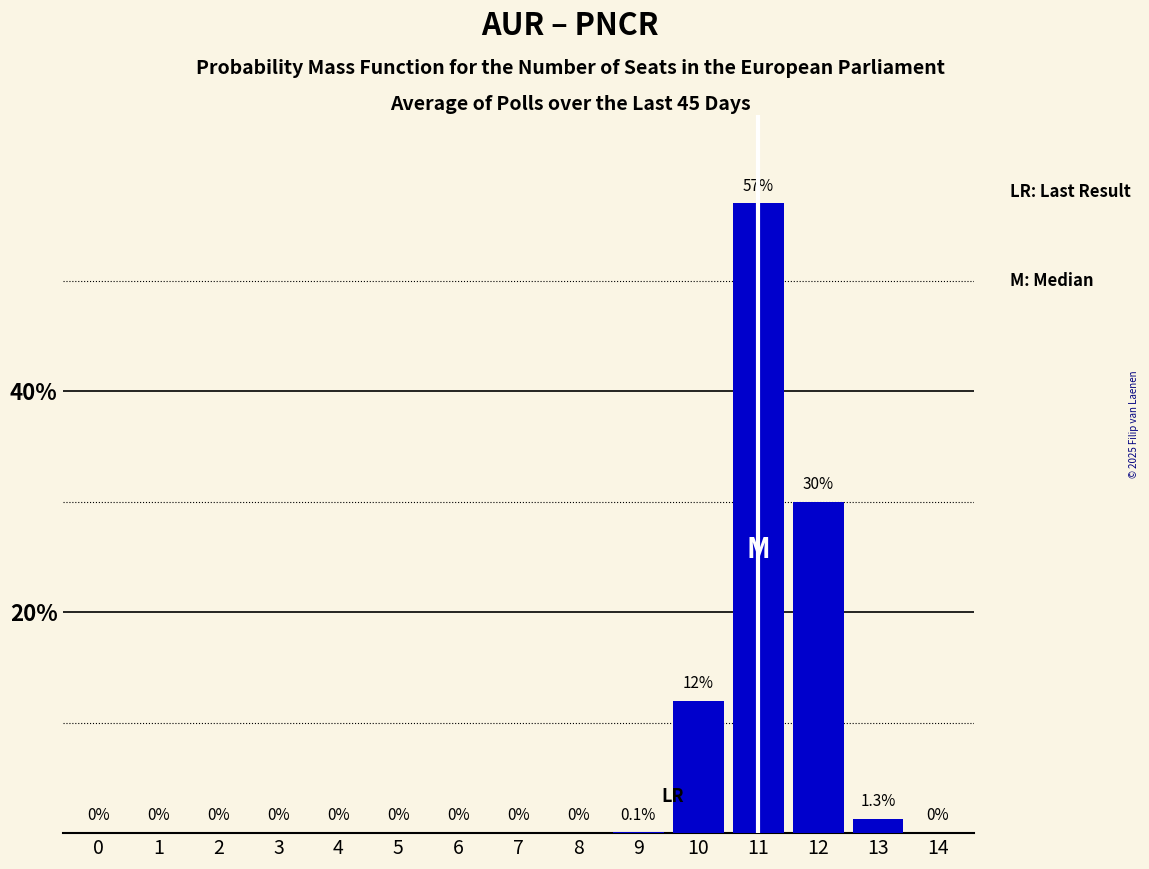

Reading right to left, list all the values displayed in this chart.

14=0.0	13=1.3	12=30.0	11=57.0	10=12.0	9=0.1	8=0.0	7=0.0	6=0.0	5=0.0	4=0.0	3=0.0	2=0.0	1=0.0	0=0.0